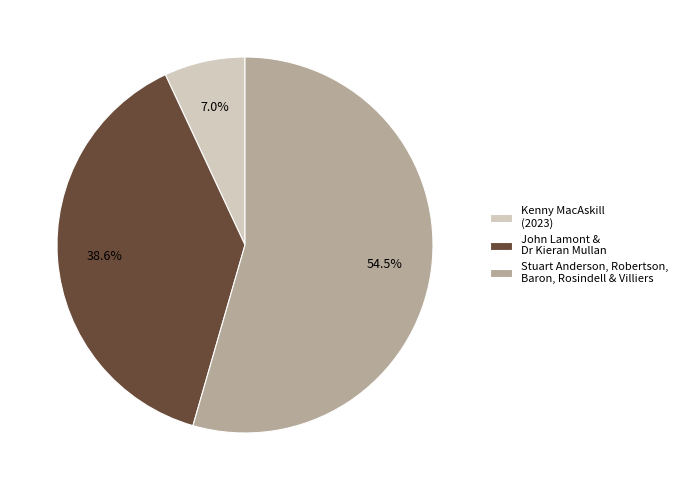

Combined, do John Lamont & Dr Kieran Mullan and Stuart Anderson, Robertson, Baron, Rosindell & Villiers account for over 50%?

Yes